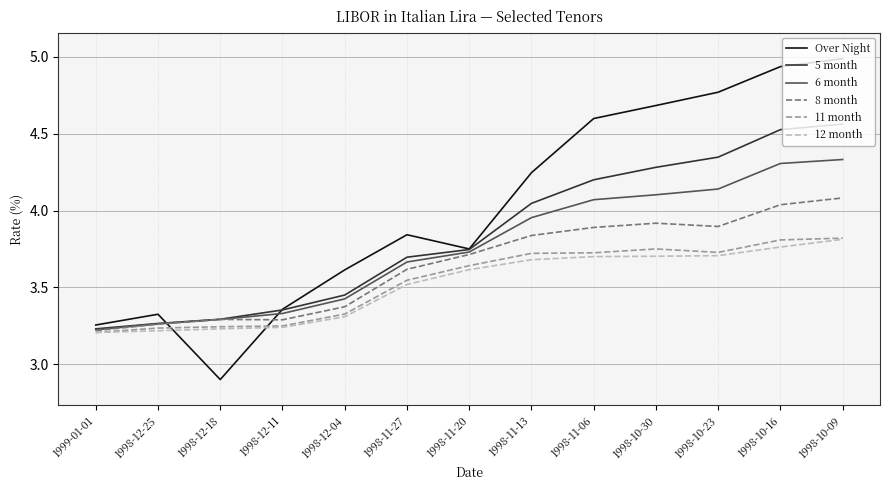

Where is Over Night nearest to the value 3?

1998-12-18